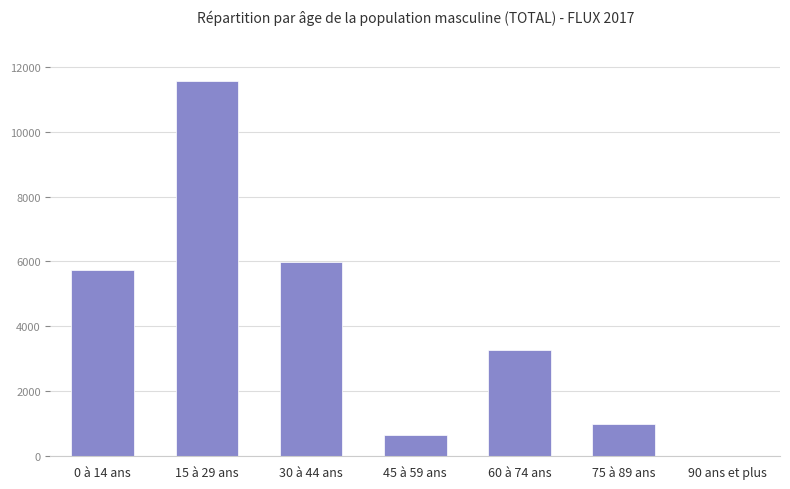

The value at 30 à 44 ans is 2776. True or false?

False